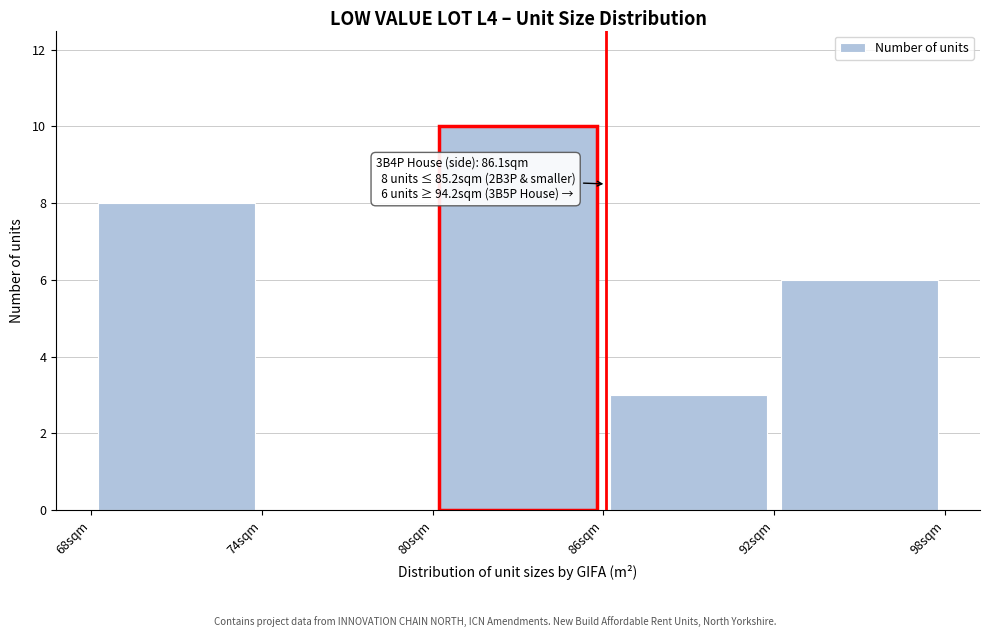

Which range on the x-axis has the tallest bar?

80 to 86